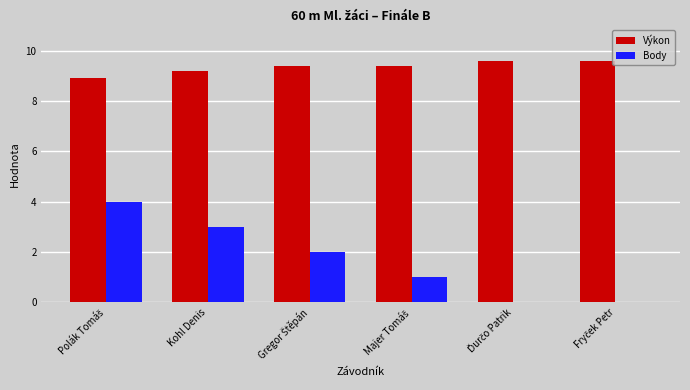

What is the maximum value shown in the chart?

9.6